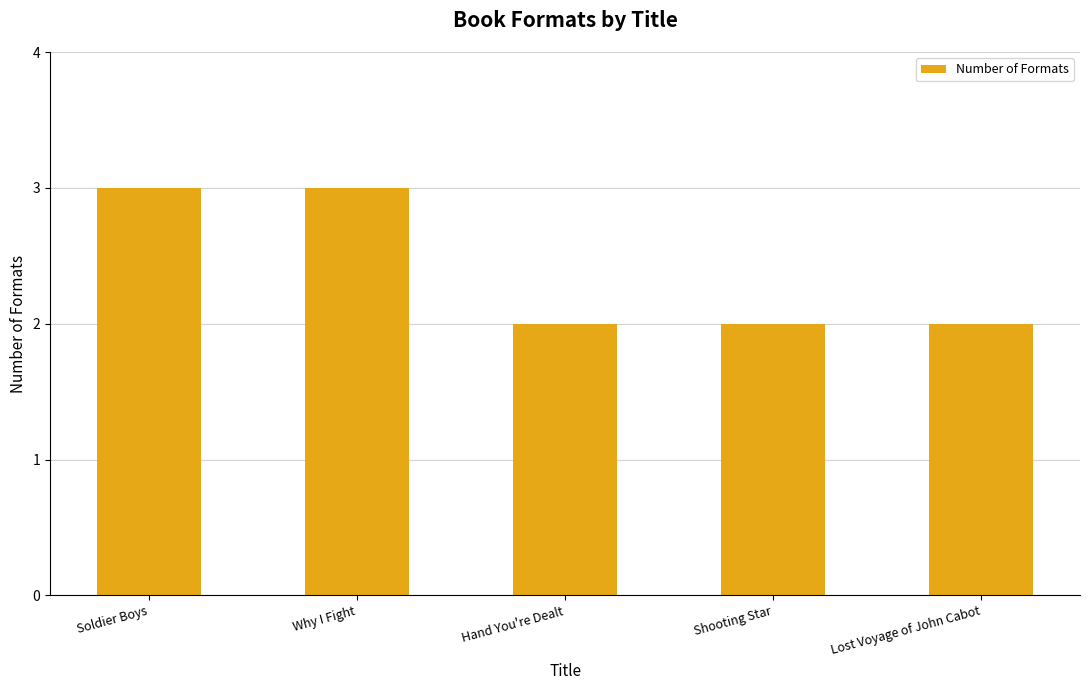

Read the value at Soldier Boys.

3